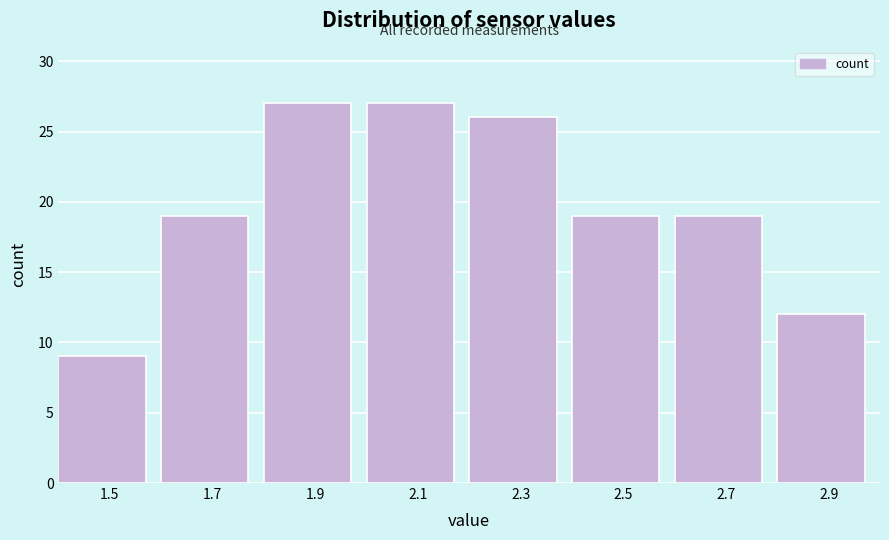

How tall is the bar that spans 1.8 to 2.0 on the x-axis? The values are not printed on the chart, so give them approximately, as read against the axis.

27